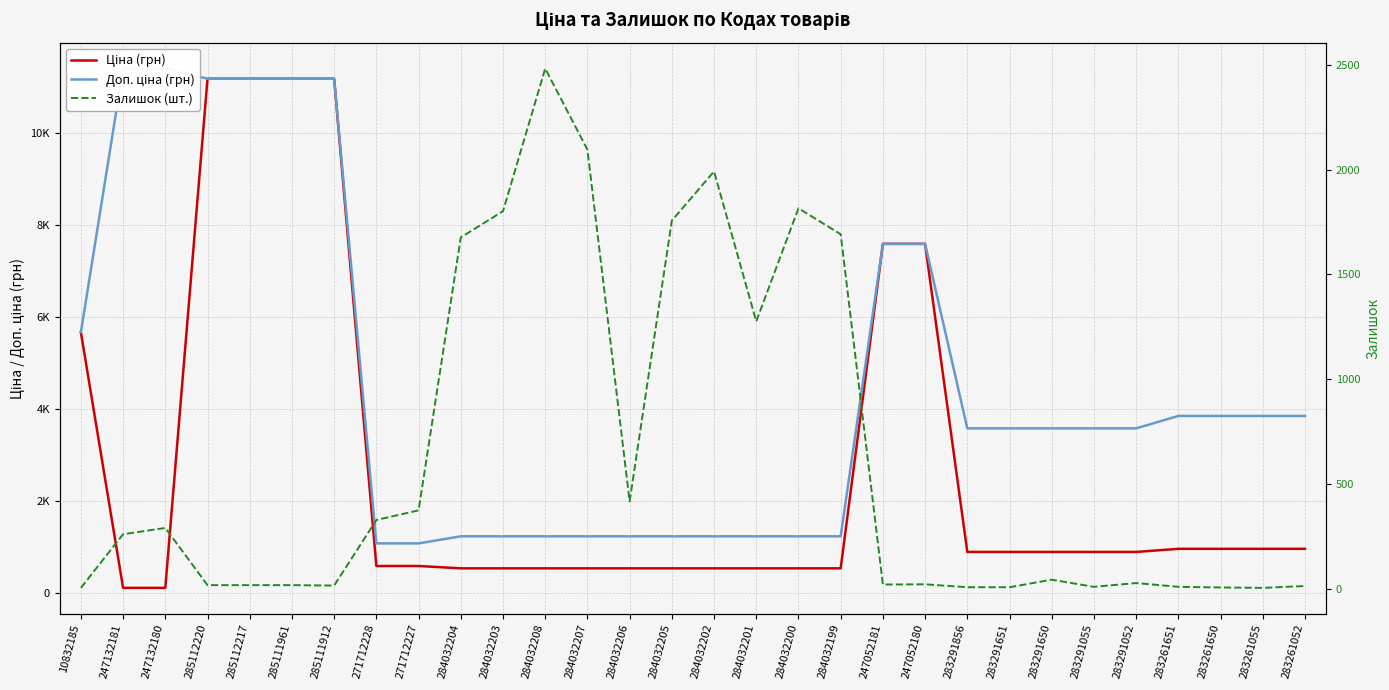

Which series has the largest range (max minus min)?

Ціна (грн)